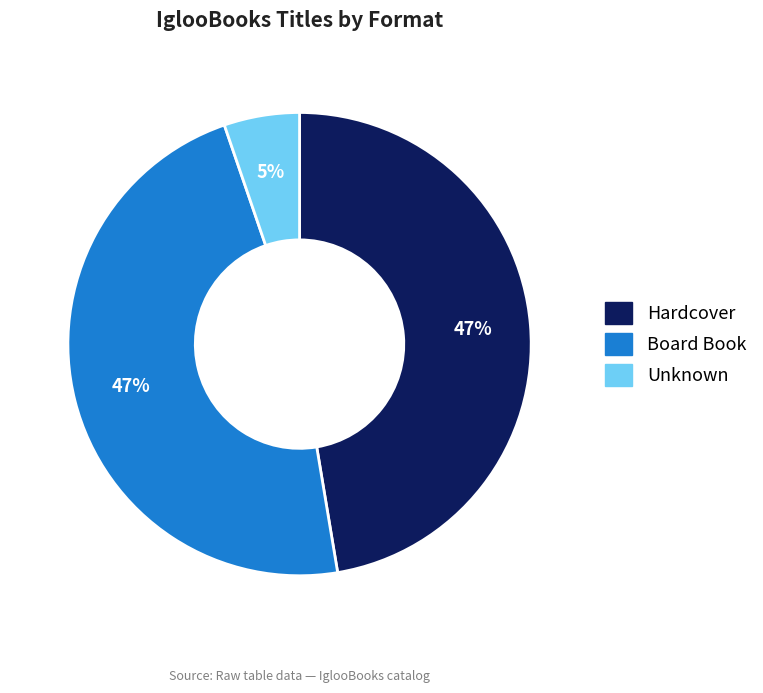

How many segments does this pie chart have?

3